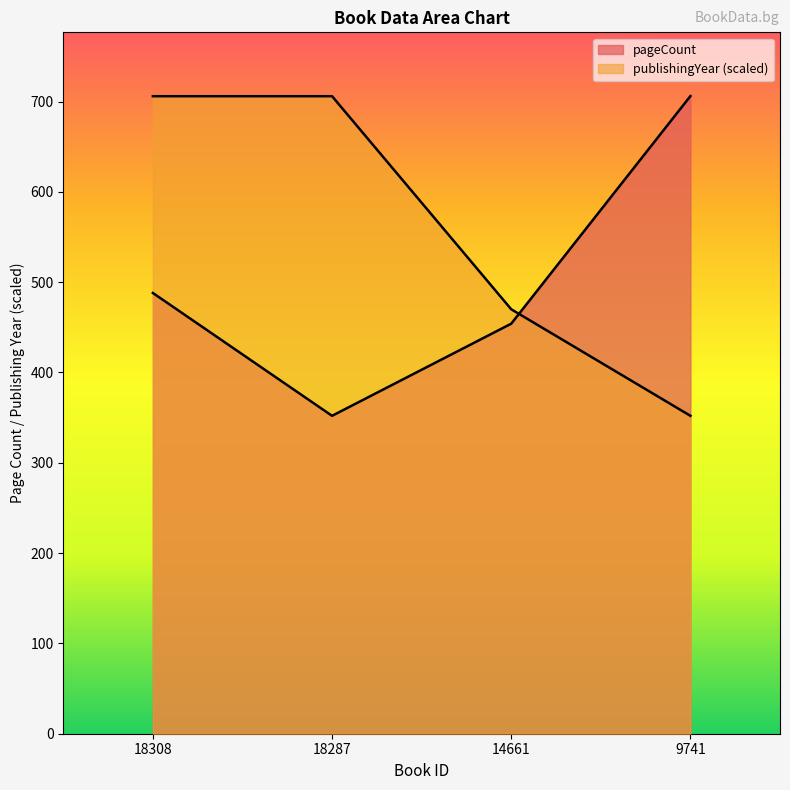

Which has a higher value, 18308 or 18287?

18308